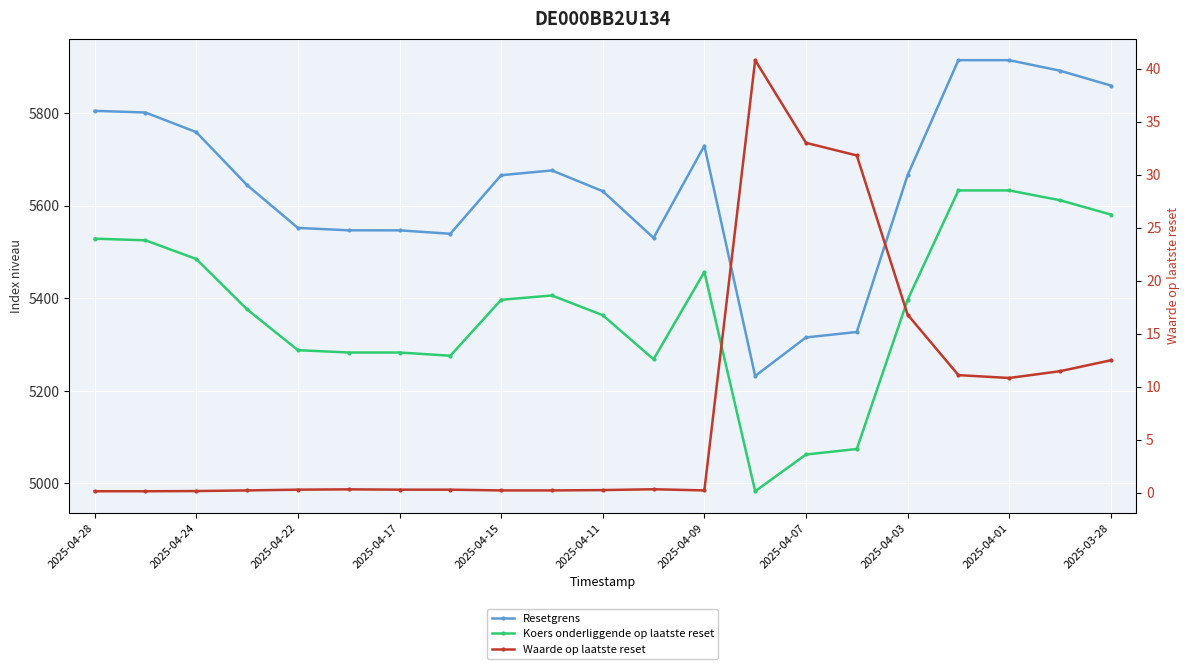

What is the average value of the Resetgrens series?

5645.2